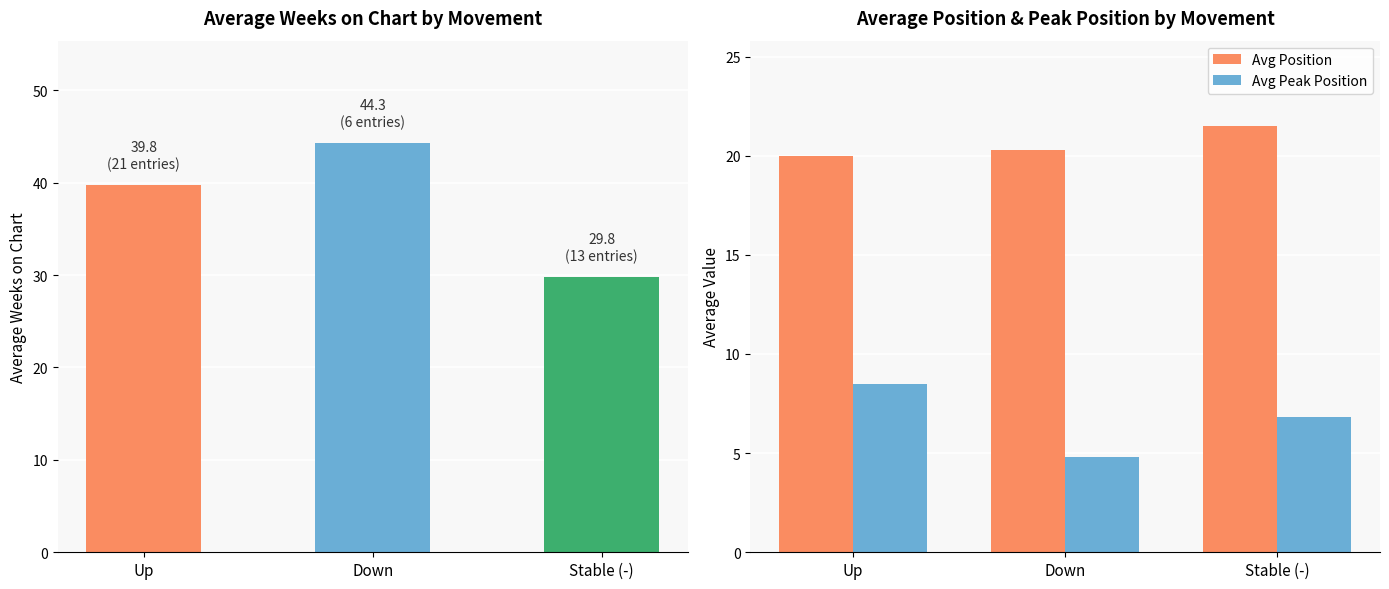

At which label does Avg Peak Position first exceed 6?

Up